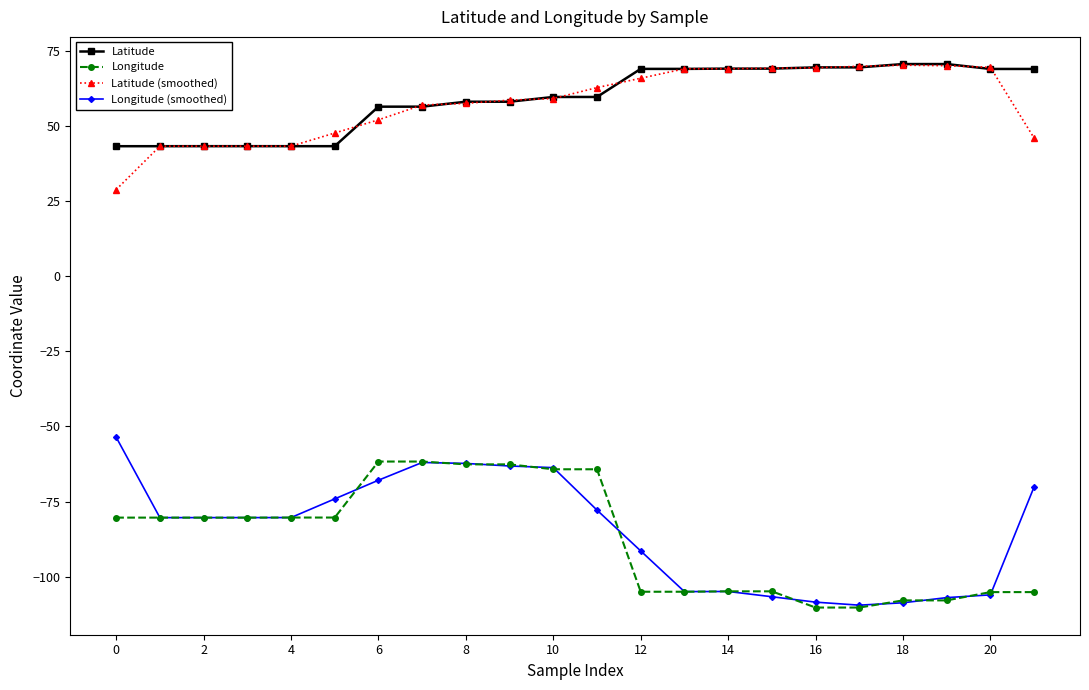

What are all the series names shown in the legend?

Latitude, Longitude, Latitude (smoothed), Longitude (smoothed)